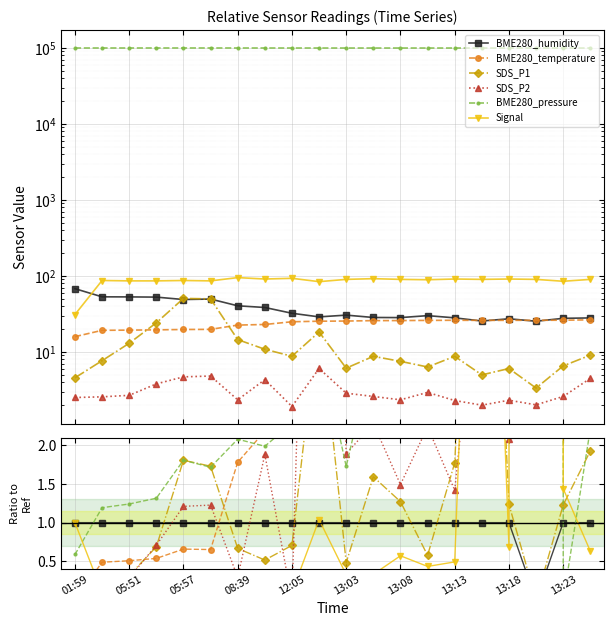

Does the chart display data point markers on the line(s)?

Yes